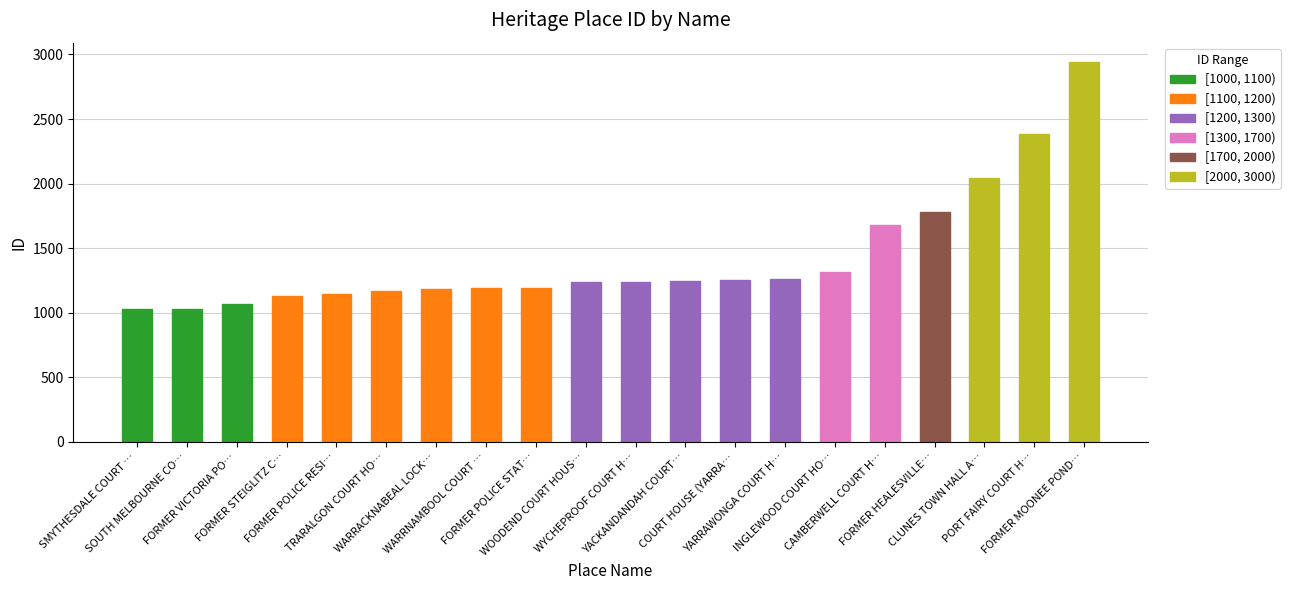

Between CLUNES TOWN HALL A… and CAMBERWELL COURT H…, which is larger?

CLUNES TOWN HALL A…